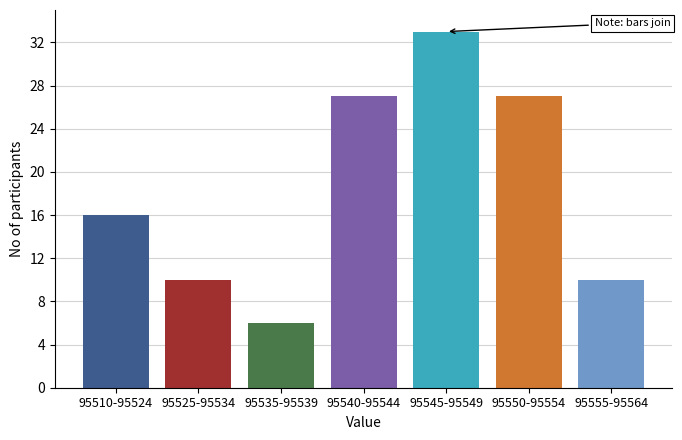

Reading left to right, list all the values displayed in this chart.

95510-95524=16	95525-95534=10	95535-95539=6	95540-95544=27	95545-95549=33	95550-95554=27	95555-95564=10